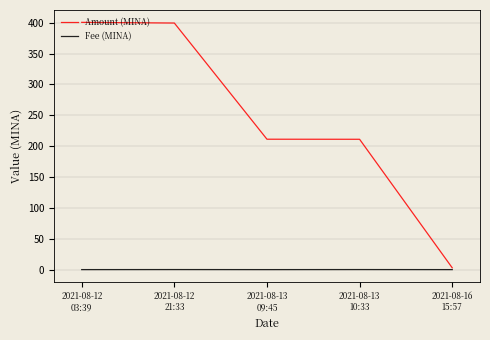

What are all the series names shown in the legend?

Amount (MINA), Fee (MINA)